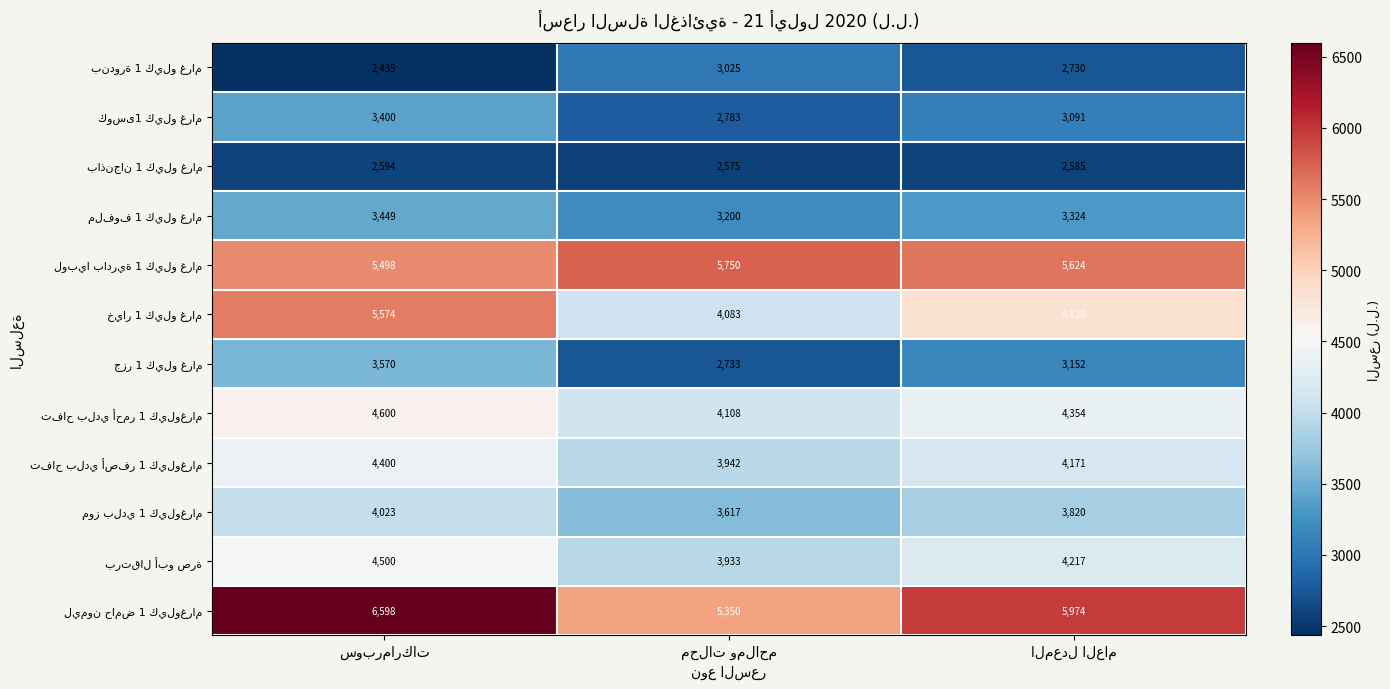

At how many categories does at least one series exceed 4722?

3